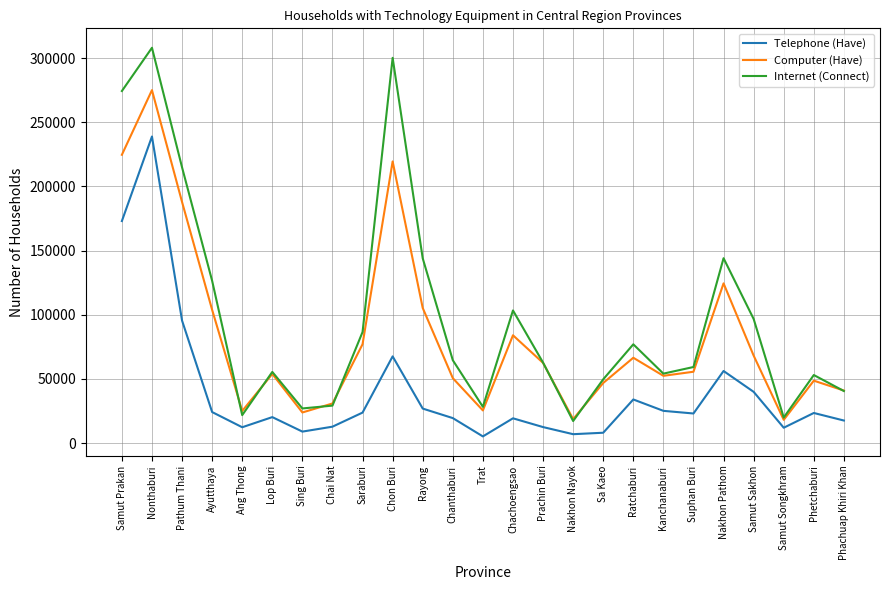

How many lines are shown in the chart?

3